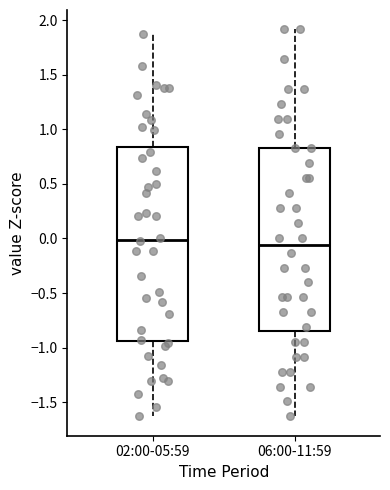

Reading left to right, transcribe this box plot: for each box, give where its median line is, the range the box spans, and where its two whiskers end, as read against the y-axis. The values are not printed on the chart, so give them approximately, as read against the axis.

02:00-05:59: median 0.00, box -0.95 to 0.85, whiskers -1.65 to 1.85
06:00-11:59: median -0.05, box -0.85 to 0.85, whiskers -1.65 to 1.90